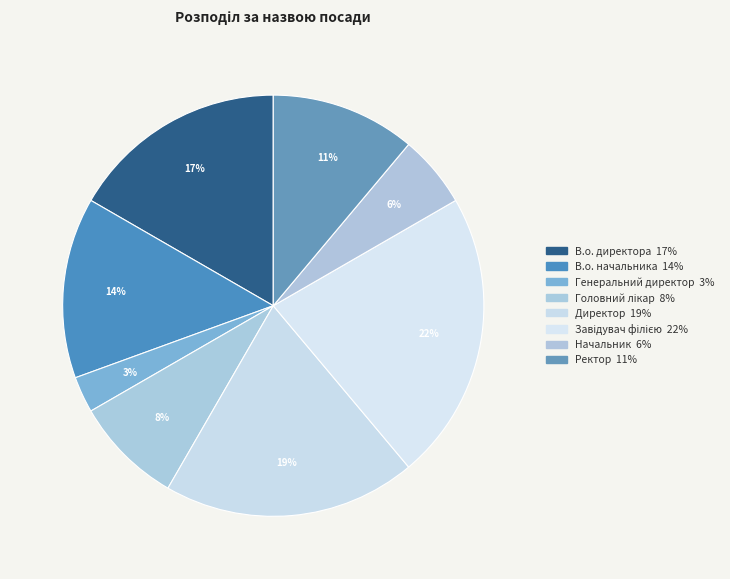

Which slice is the smallest?

Генеральний директор